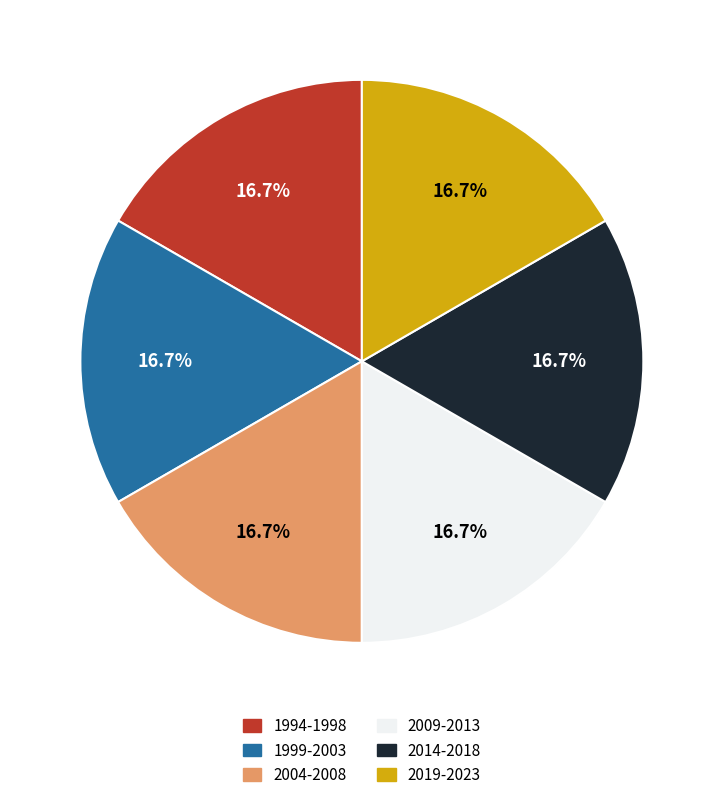

What is the total percentage of 2004-2008 and 2009-2013?

33.3%